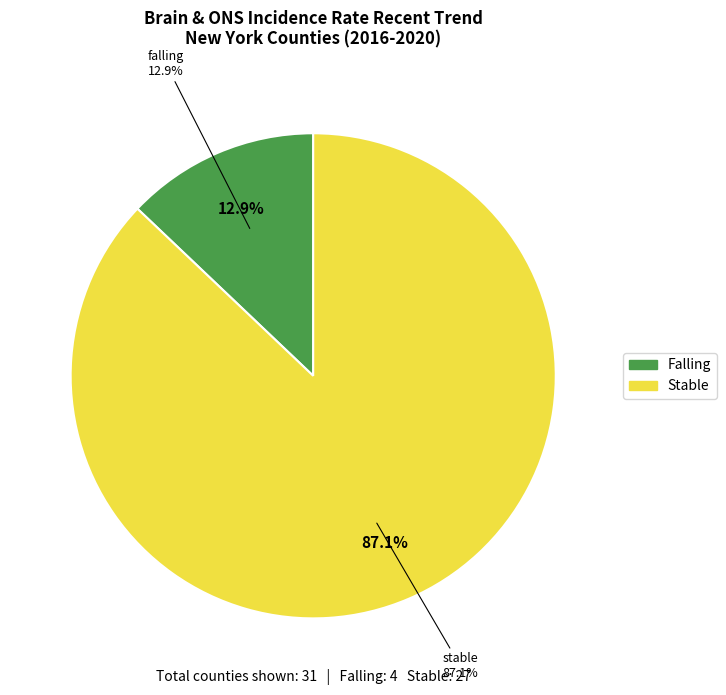

Which slice is the smallest?

falling